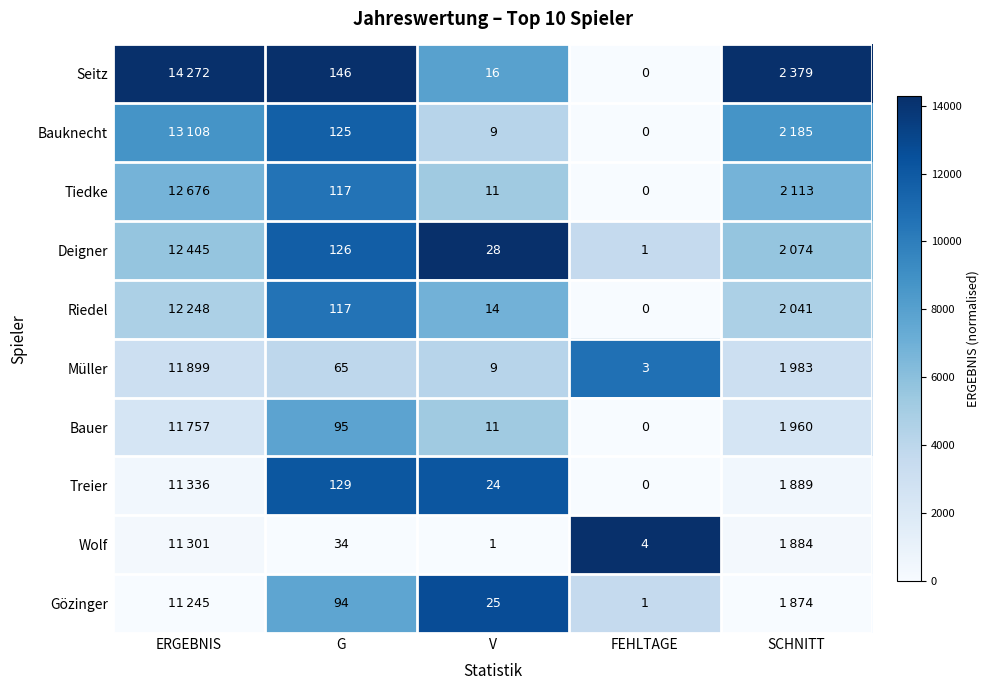

Is the value of Tiedke at G greater than the value of Bauknecht at FEHLTAGE?

Yes